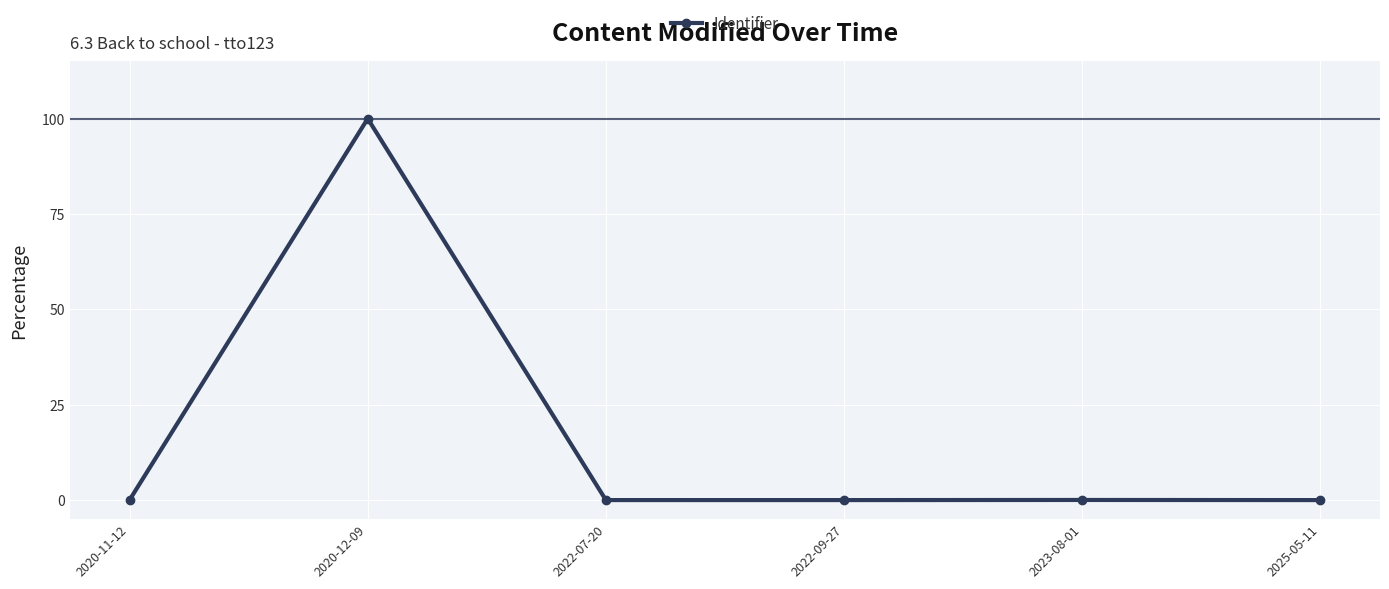

How many lines are shown in the chart?

1